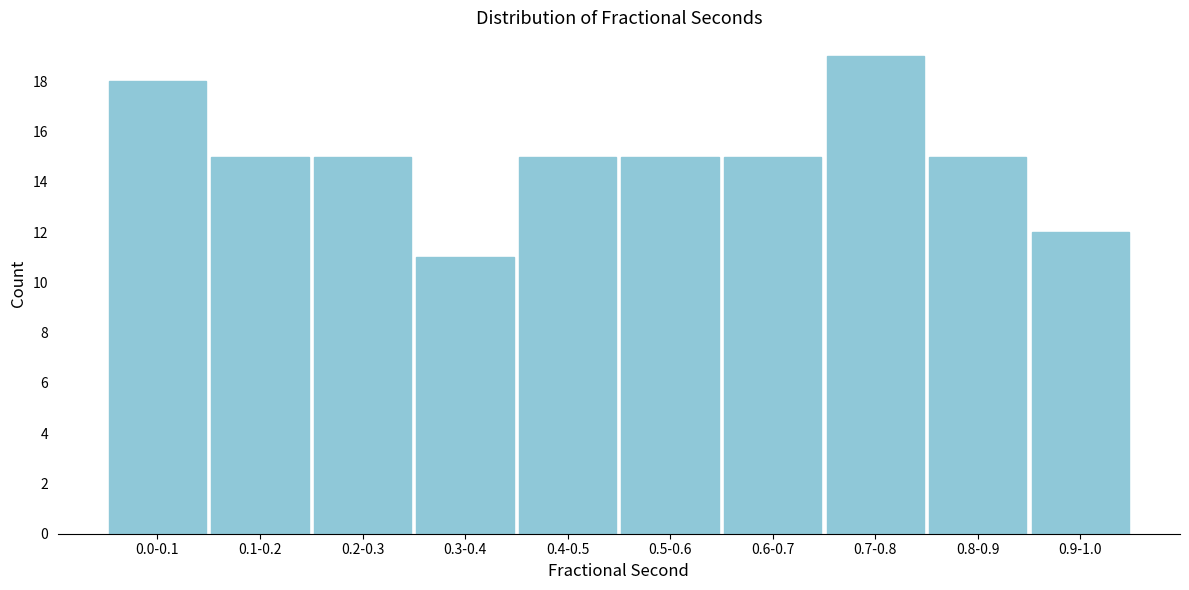

Reading left to right, extract all data points from this chart.

0.0-0.1=18	0.1-0.2=15	0.2-0.3=15	0.3-0.4=11	0.4-0.5=15	0.5-0.6=15	0.6-0.7=15	0.7-0.8=19	0.8-0.9=15	0.9-1.0=12